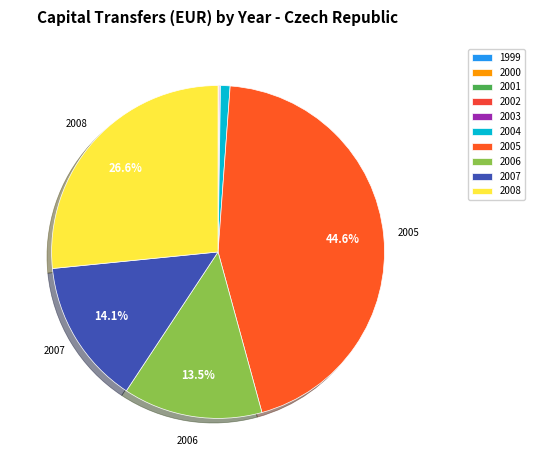

What is the largest slice in the pie chart?

2005